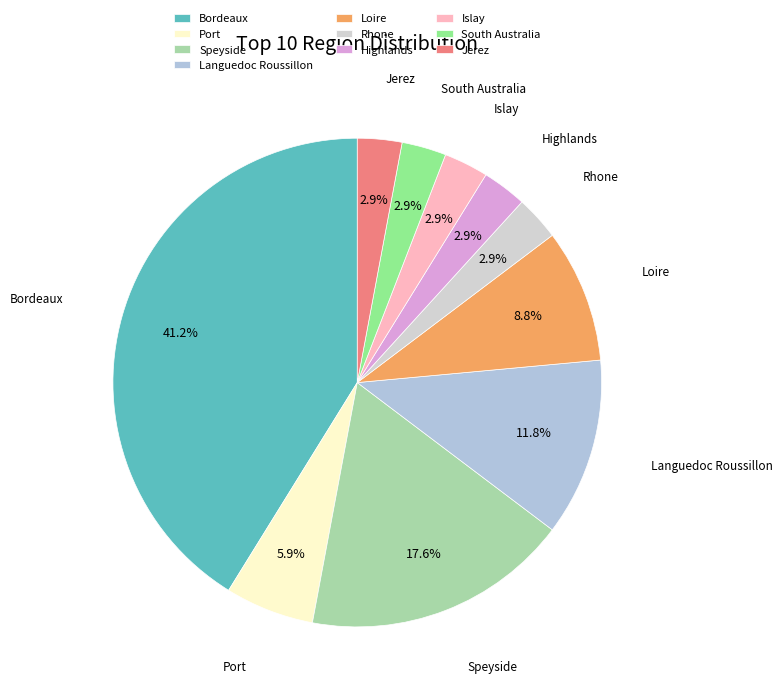

Does South Australia account for over 50% of the chart?

No